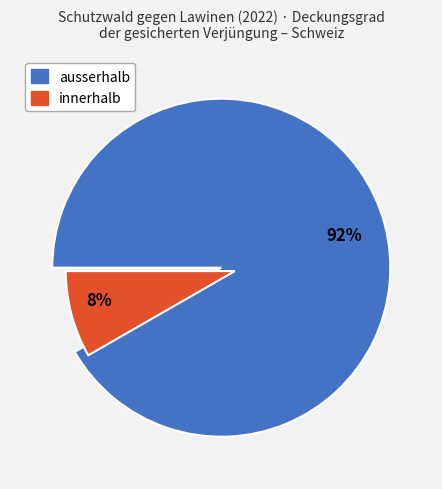

True or false: ausserhalb accounts for 92% of the total.

True